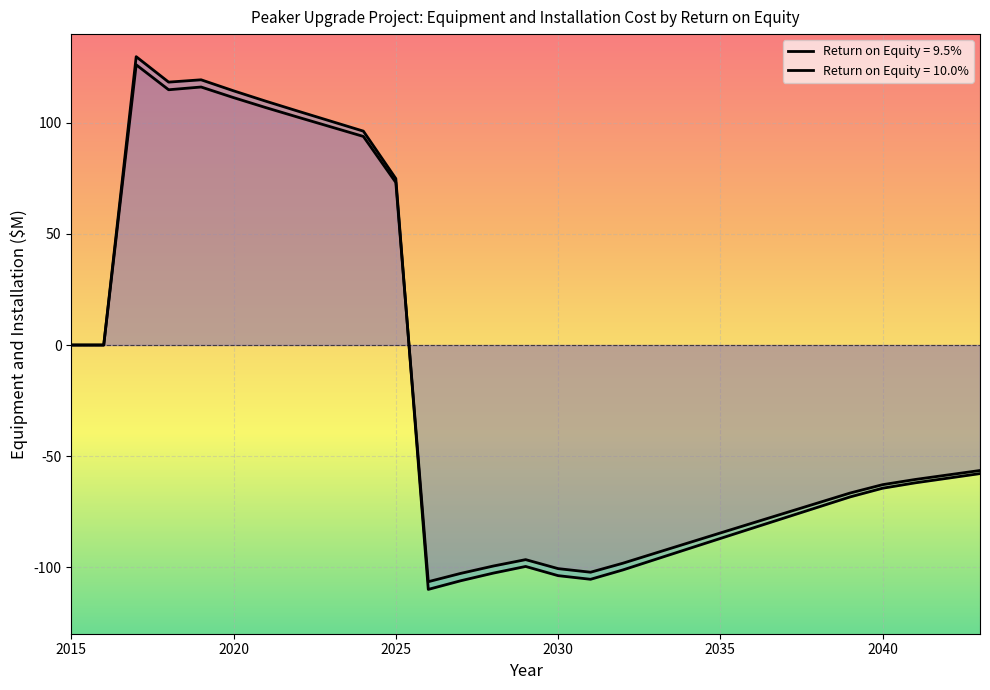

What are all the series names shown in the legend?

Return on Equity = 9.5%, Return on Equity = 10.0%